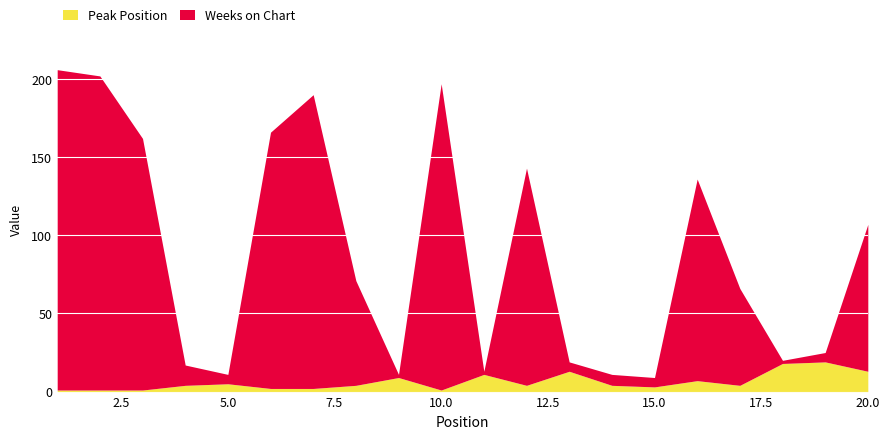

True or false: Peak Position has more than 2 points higher than both neighbors.

True